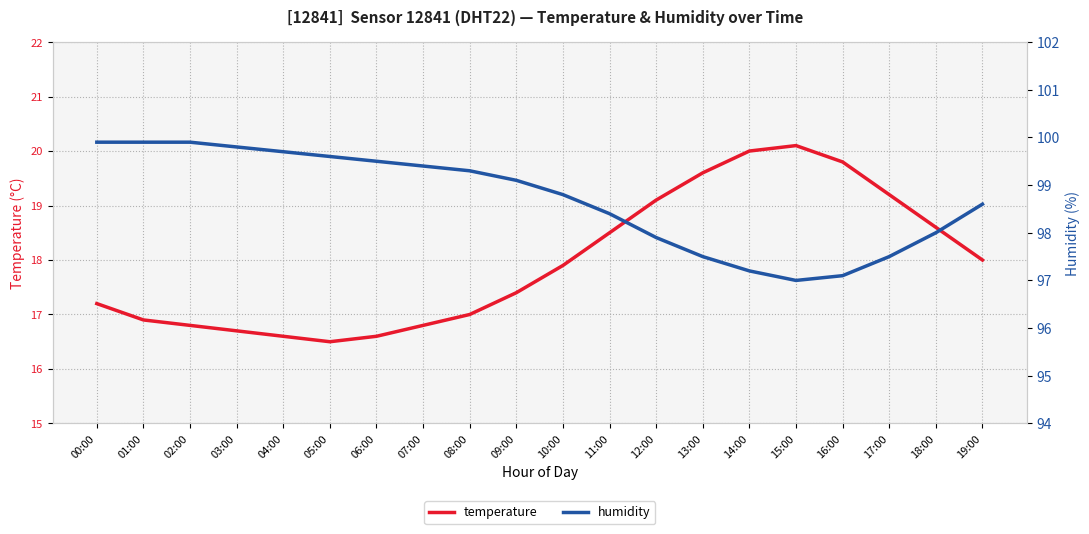

What is the sum of the temperature values at 11:00 and 17:00?

37.7